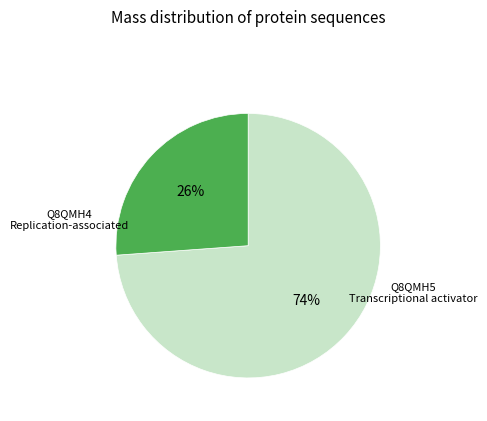

To the nearest percent, what is the difference between the largest and smallest slice percentages?

48%